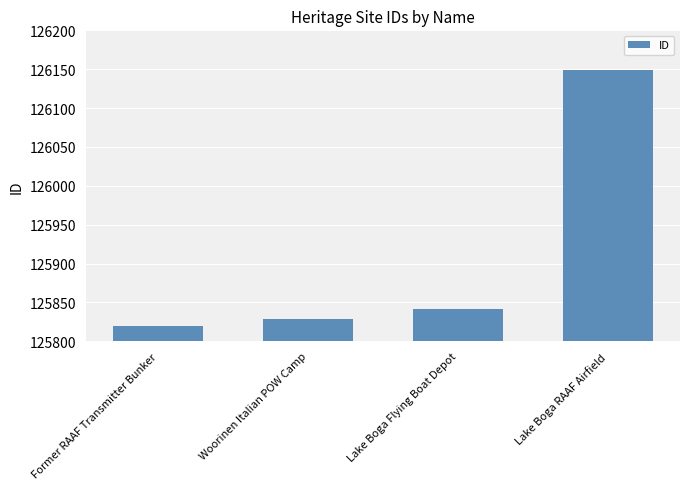

Which has a higher value, Woorinen Italian POW Camp or Lake Boga Flying Boat Depot?

Lake Boga Flying Boat Depot